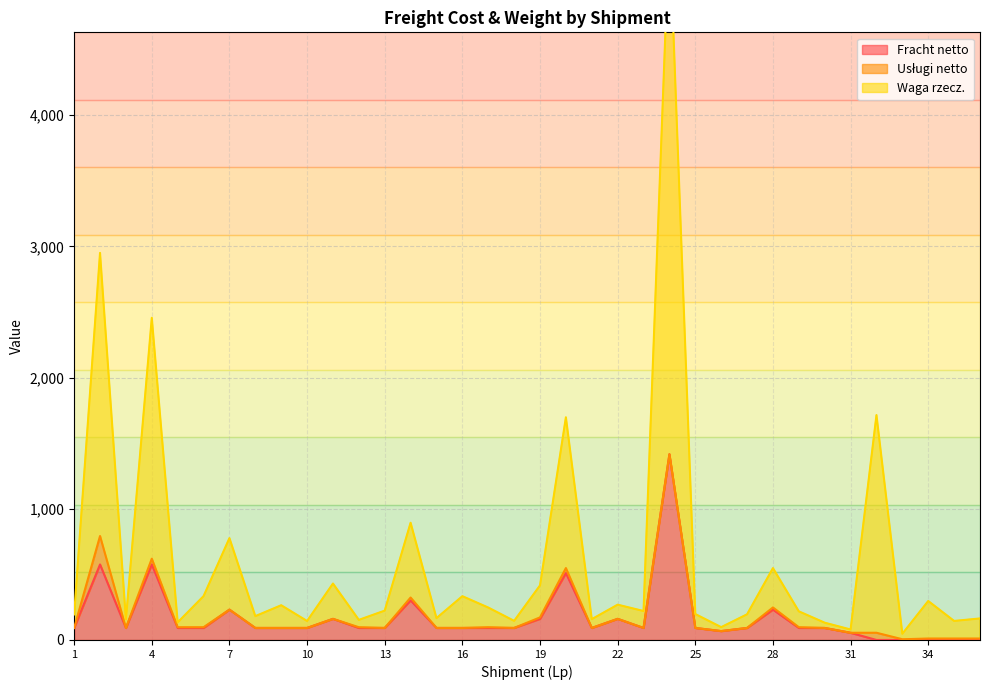

True or false: Fracht netto and Waga rzecz. intersect in this chart.

False